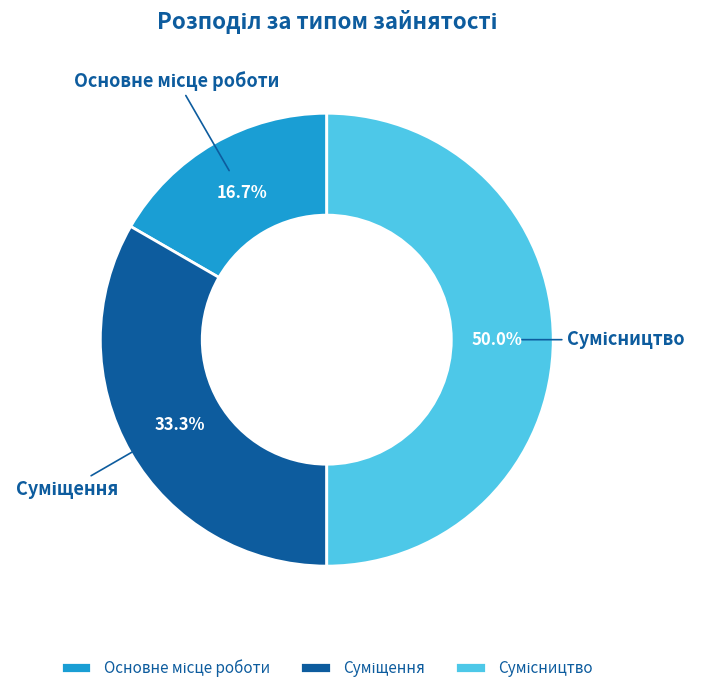

True or false: Основне місце роботи accounts for 5% of the total.

False